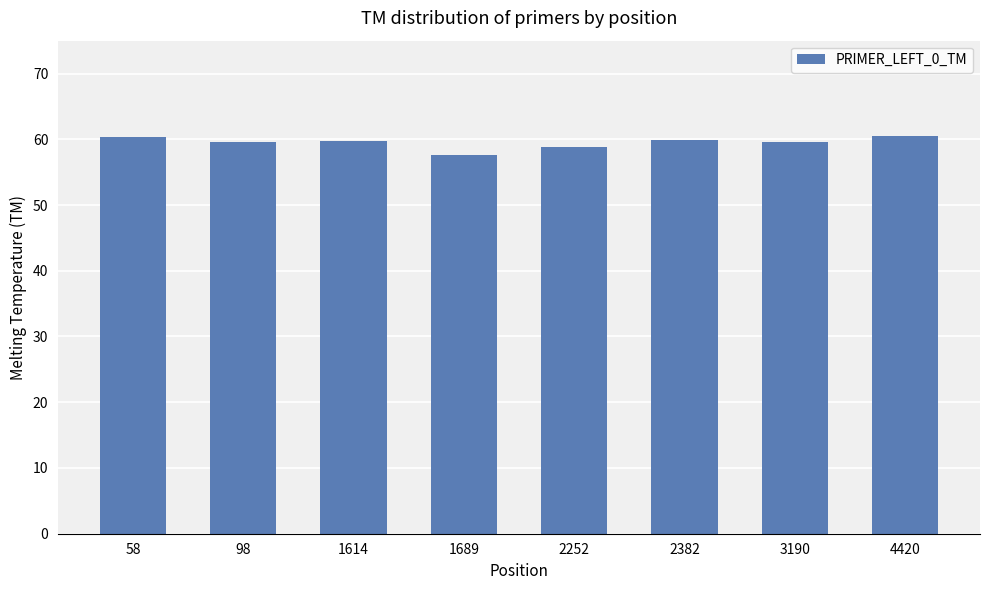

True or false: the data shows 100.9 at 98.

False